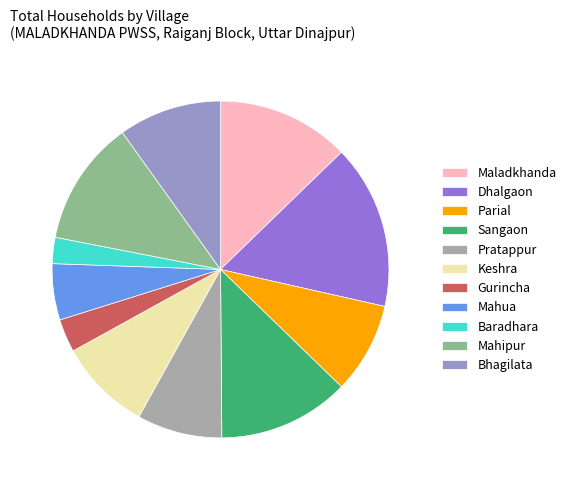

Combined, do Keshra and Bhagilata account for over 50%?

No